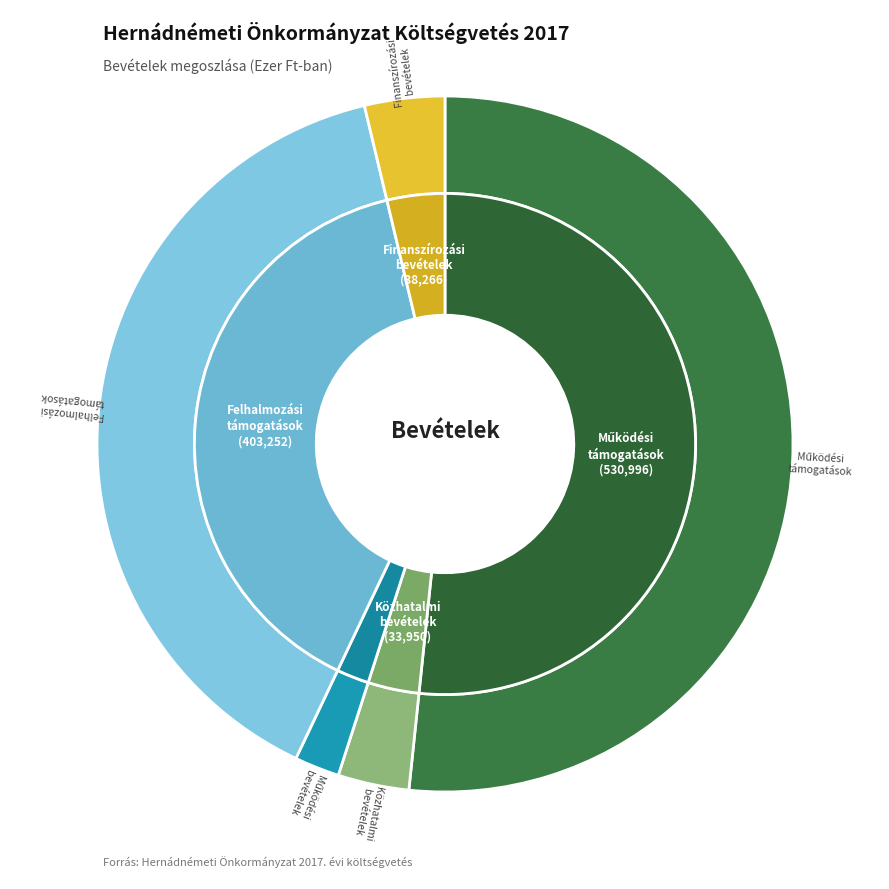

Is B2. Felhalmozási célú támogatások the majority of the pie?

No